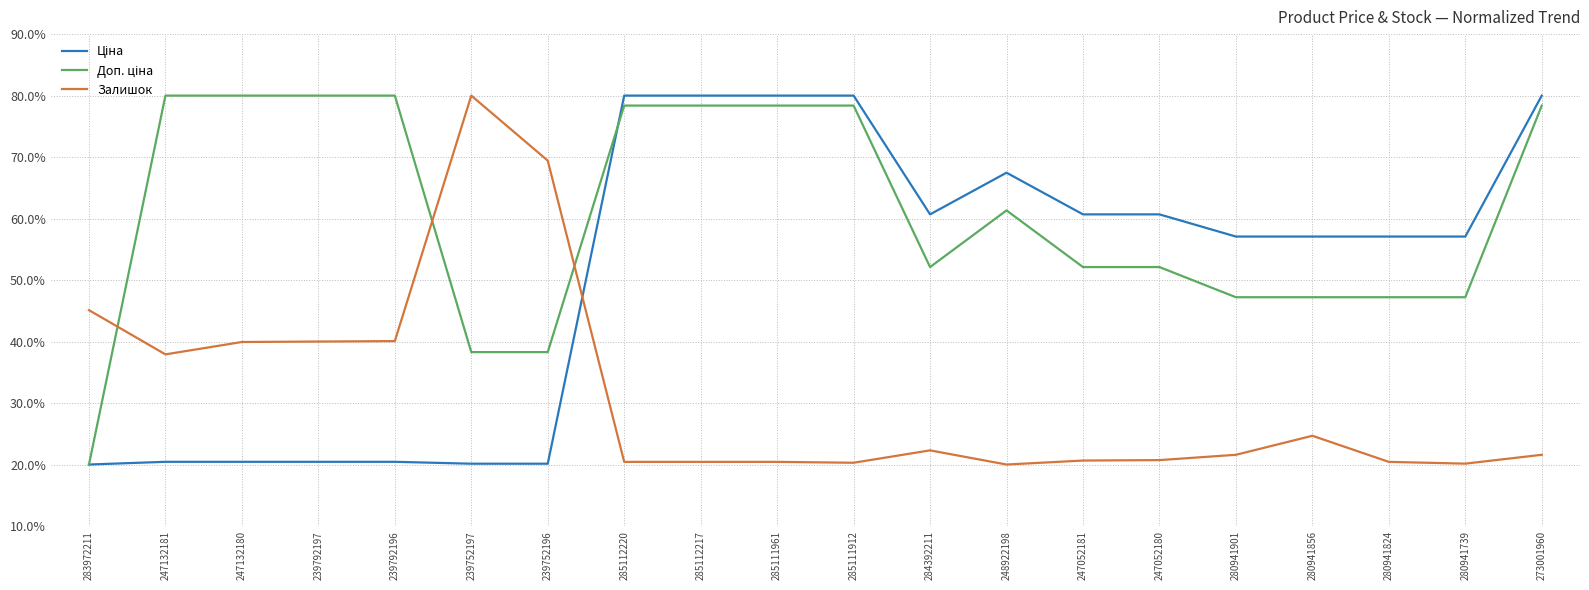

Does the chart display data point markers on the line(s)?

No